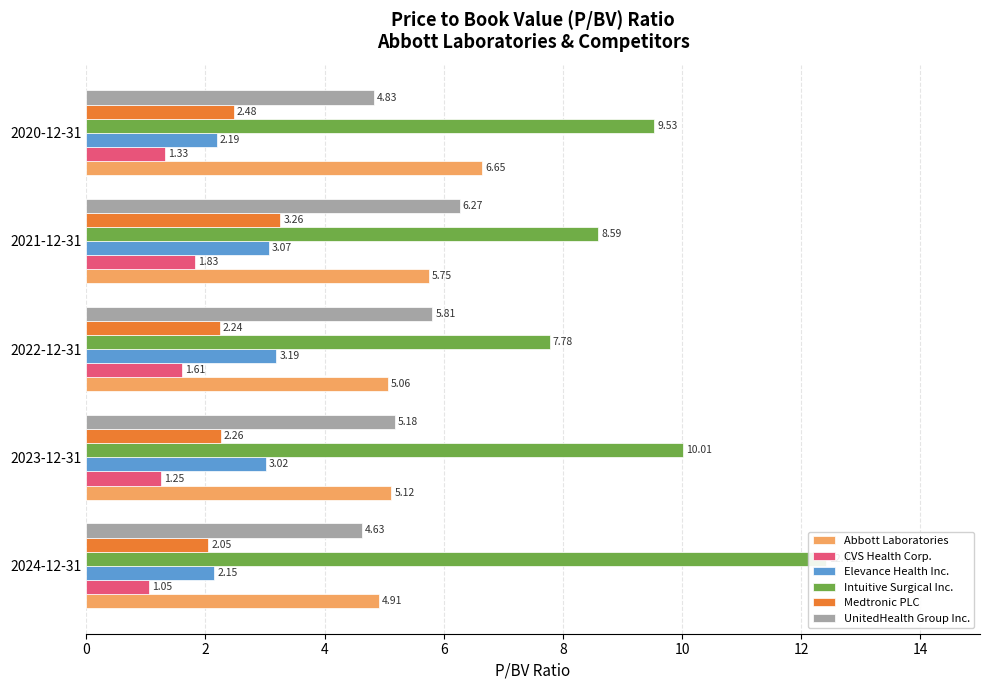

Reading left to right, transcribe all the data shown in this chart.

Abbott Laboratories: 4.9	5.1	5.1	5.8	6.7
CVS Health Corp.: 1.1	1.2	1.6	1.8	1.3
Elevance Health Inc.: 2.1	3.0	3.2	3.1	2.2
Intuitive Surgical Inc.: 12.4	10.0	7.8	8.6	9.5
Medtronic PLC: 2.0	2.3	2.2	3.3	2.5
UnitedHealth Group Inc.: 4.6	5.2	5.8	6.3	4.8